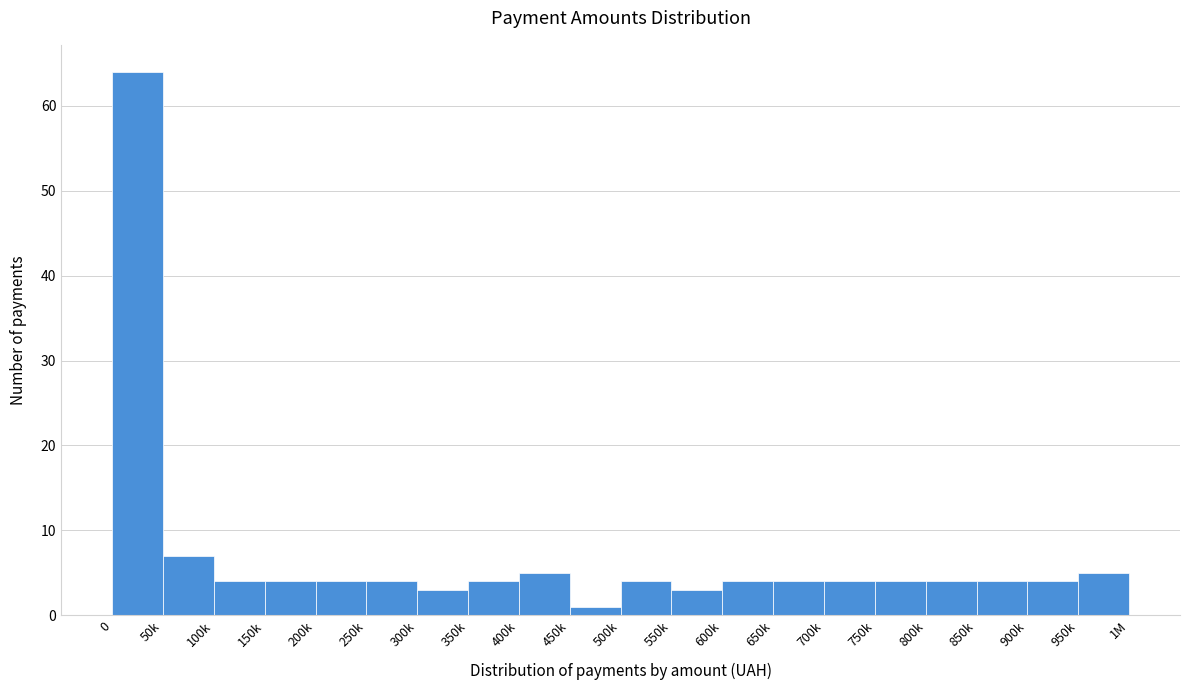

Reading left to right, extract all data points from this chart.

0=64	50k=7	100k=4	150k=4	200k=4	250k=4	300k=3	350k=4	400k=5	450k=1	500k=4	550k=3	600k=4	650k=4	700k=4	750k=4	800k=4	850k=4	900k=4	950k=5